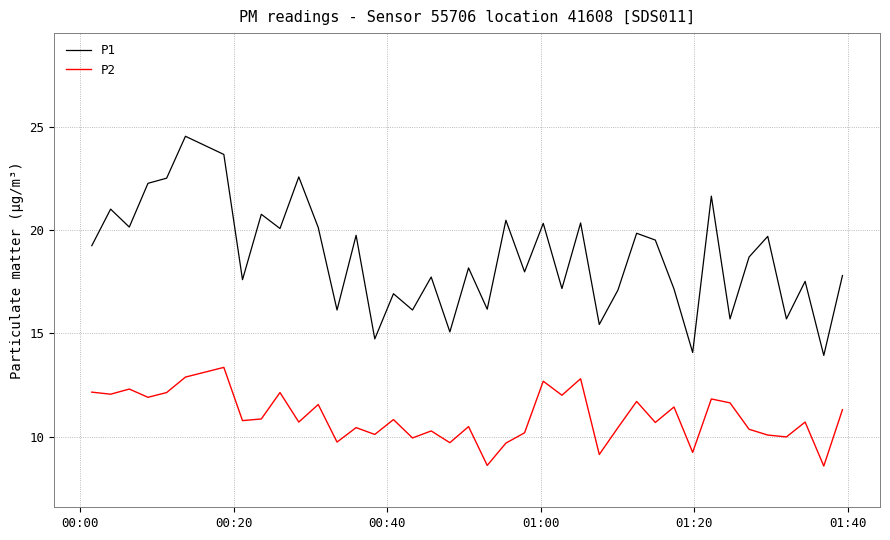

Rank the series by their average value, from lowest to highest.

P2, P1